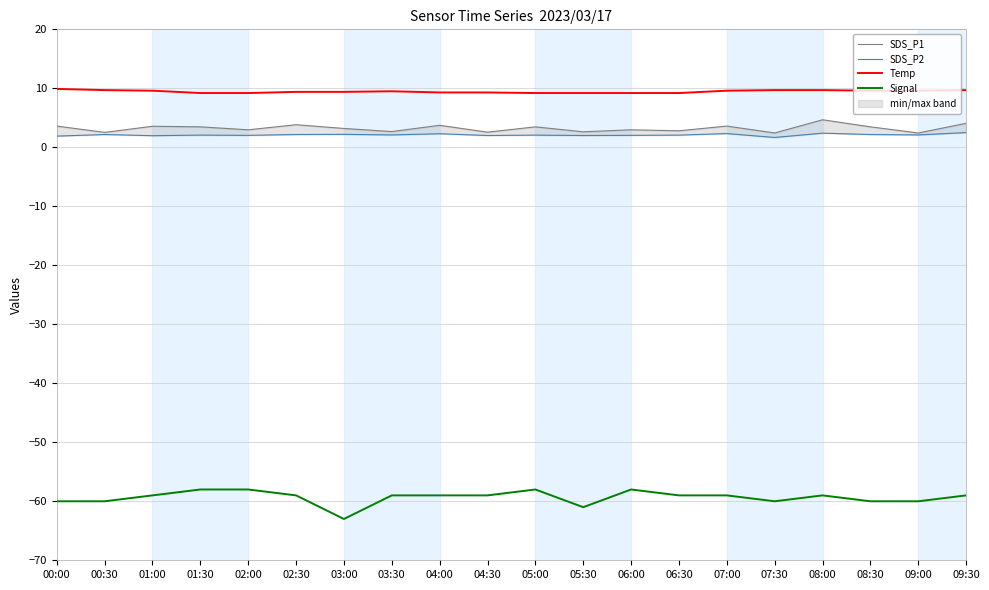

What is the highest value of the SDS_P1 series?

4.7